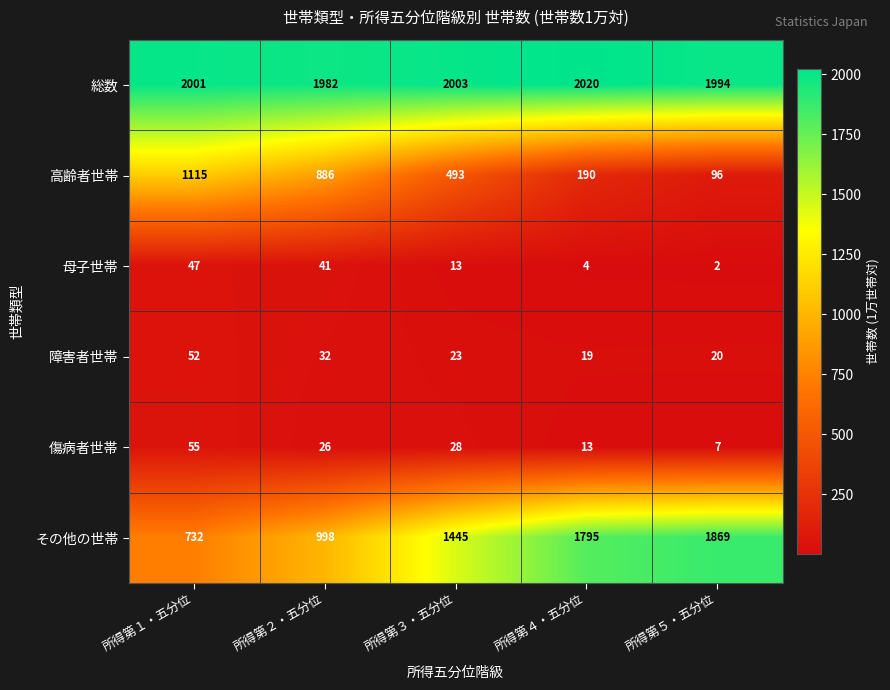

Which series has the largest range (max minus min)?

その他の世帯